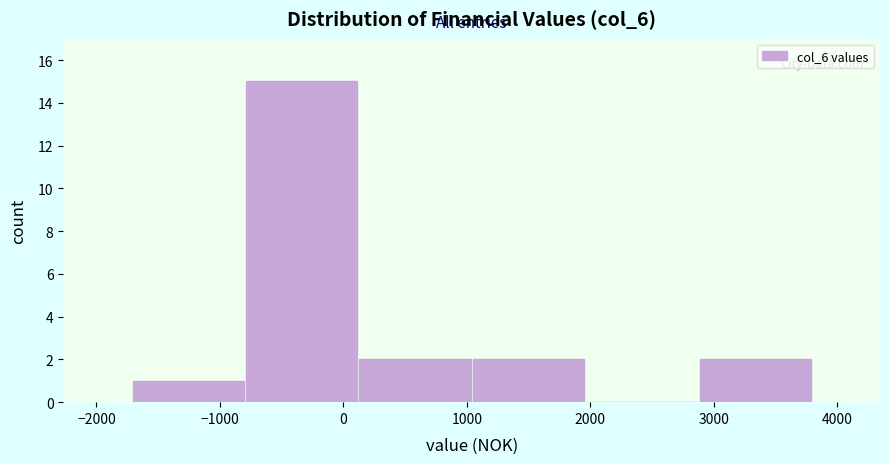

Reading left to right, list every bar in this chart as the range it spans on the x-axis followed by its height. Neither the bar edges nor the heights are printed on the chart, so give them approximately, as read against the axes.

-1700 to -800: 1
-800 to 100: 15
100 to 1000: 2
1000 to 2000: 2
2000 to 2900: 0
2900 to 3800: 2